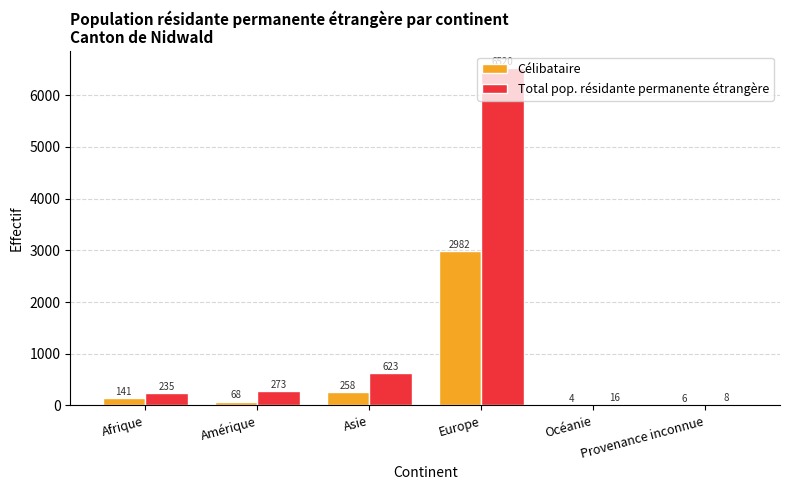

Which label corresponds to the largest value in the chart?

Europe